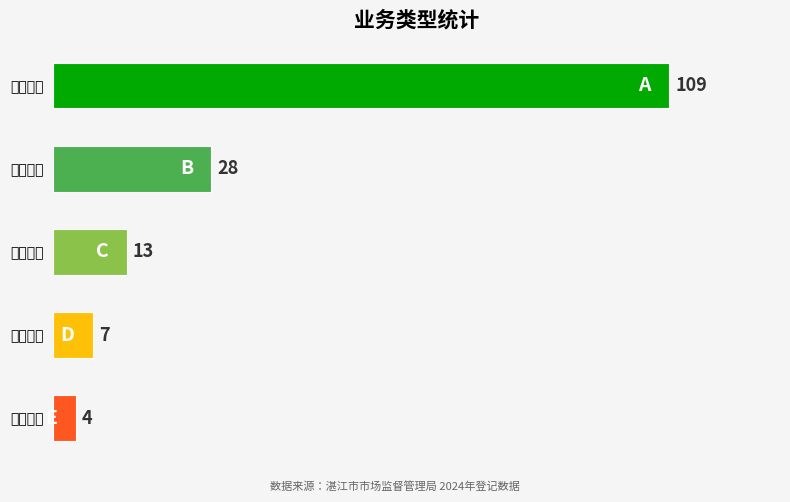

How many values exceed 13?

2